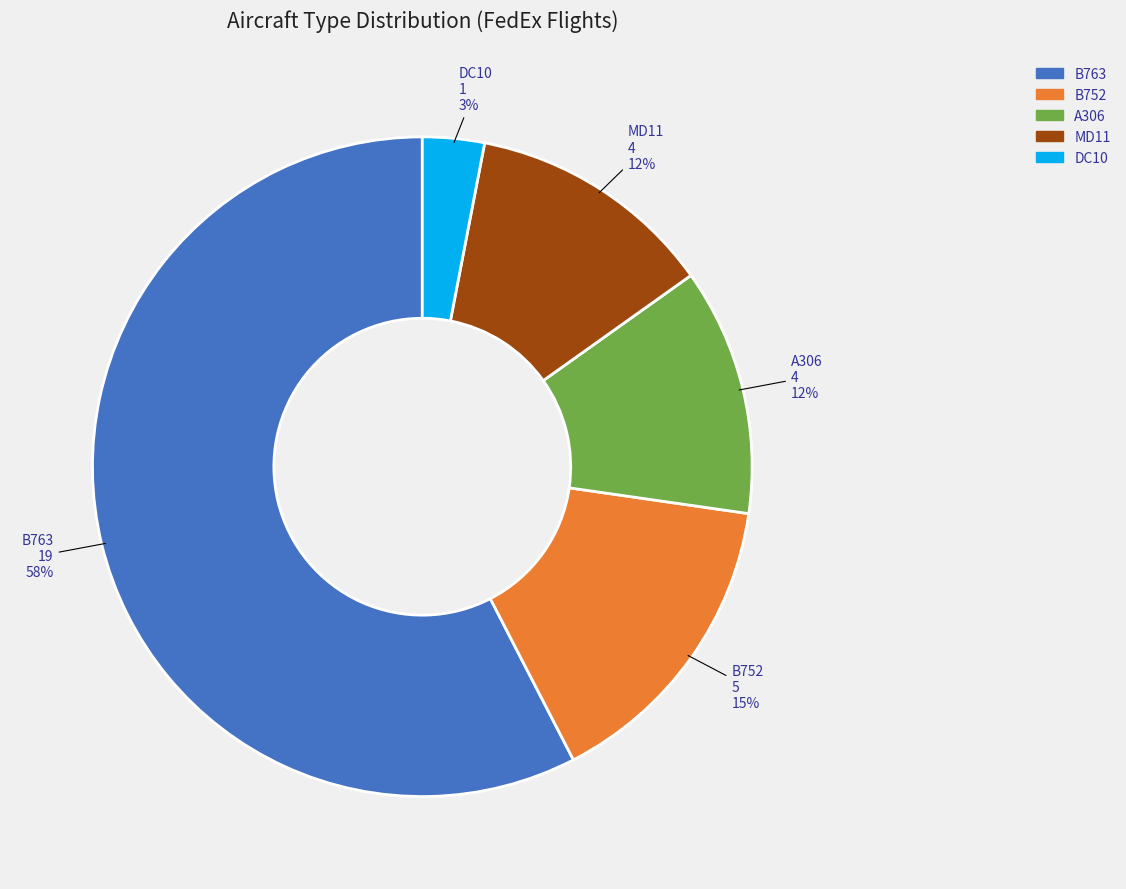

To the nearest percent, what percentage of the pie is MD11?

12%